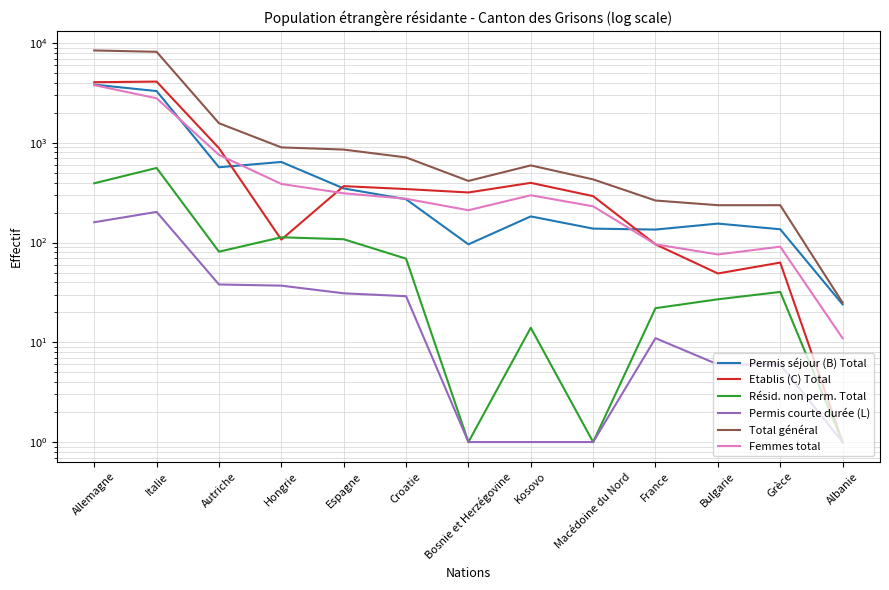

At Bulgarie, list the series in order from smallest to largest.

Permis courte durée (L), Résid. non perm. Total, Etablis (C) Total, Femmes total, Permis séjour (B) Total, Total général